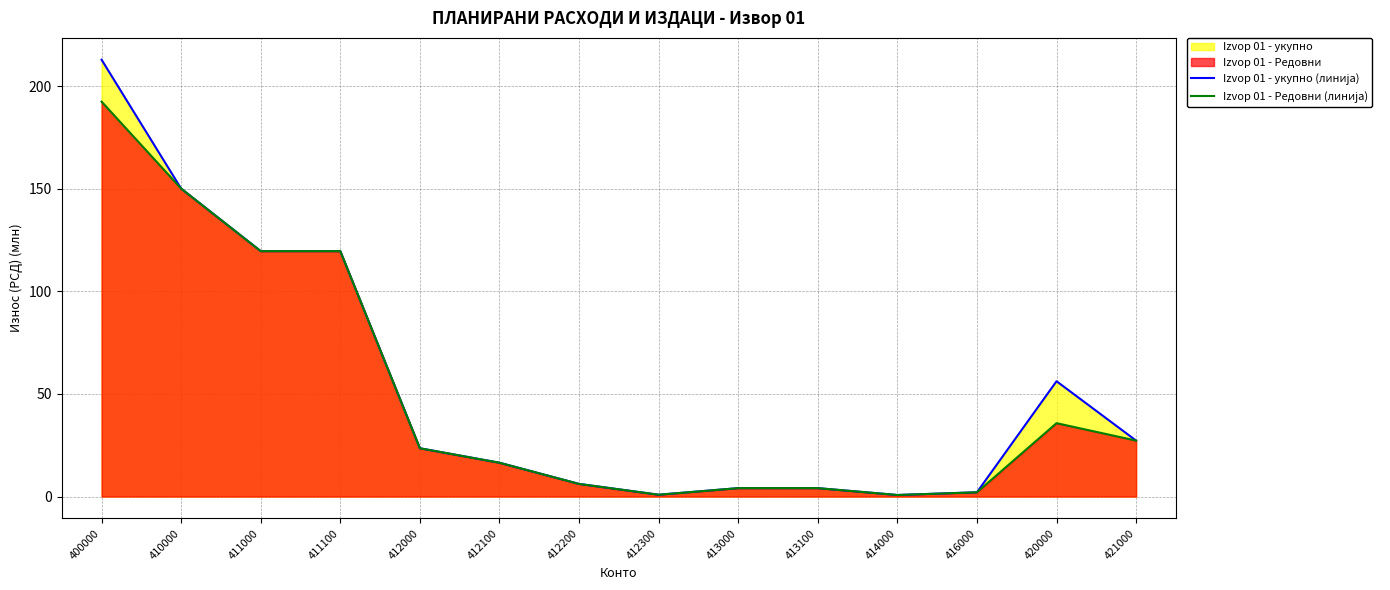

Is the value of Izvор 01 - Редовни (линија) at 411000 greater than the value of Izvор 01 - укупно (линија) at 412100?

Yes